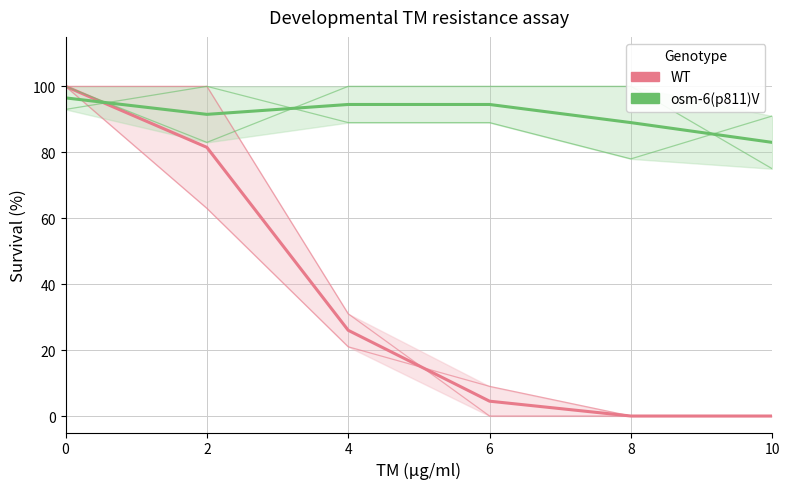

Reading left to right, transcribe all the data shown in this chart.

WT: 0=100.0	2=81.5	4=26.0	6=4.5	8=0.0	10=0.0
osm-6(p811)V: 0=96.5	2=91.5	4=94.5	6=94.5	8=89.0	10=83.0